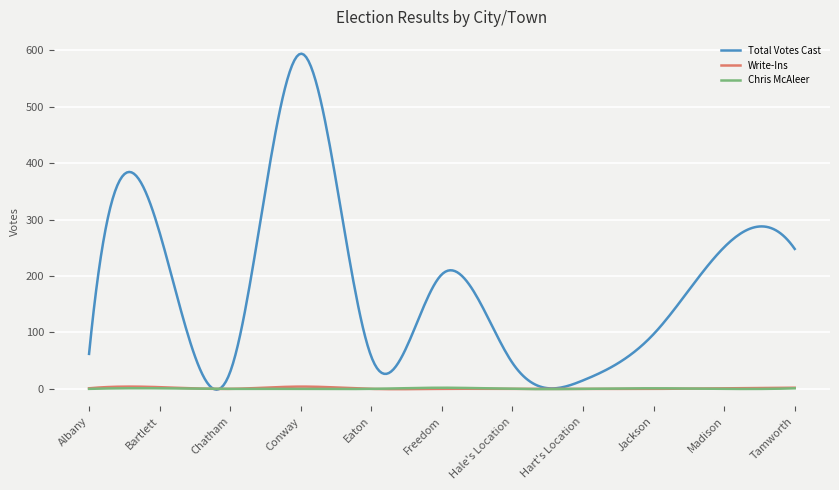

How many lines are shown in the chart?

3